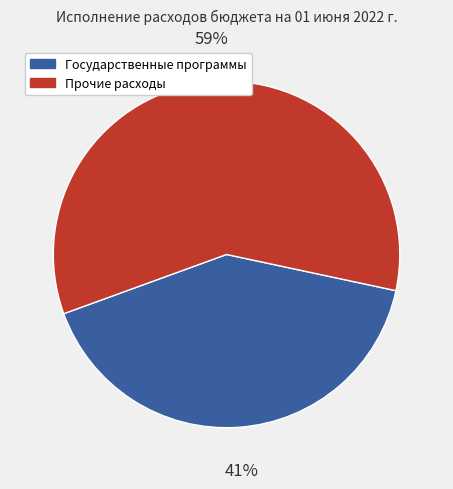

Does any single category account for the majority?

Yes